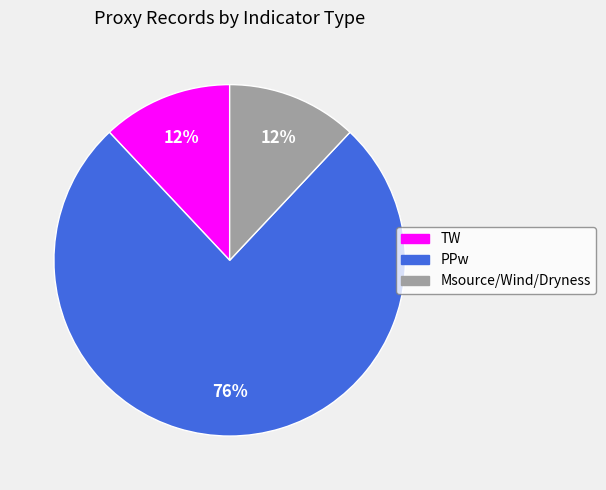

Is there a majority slice in this chart?

Yes